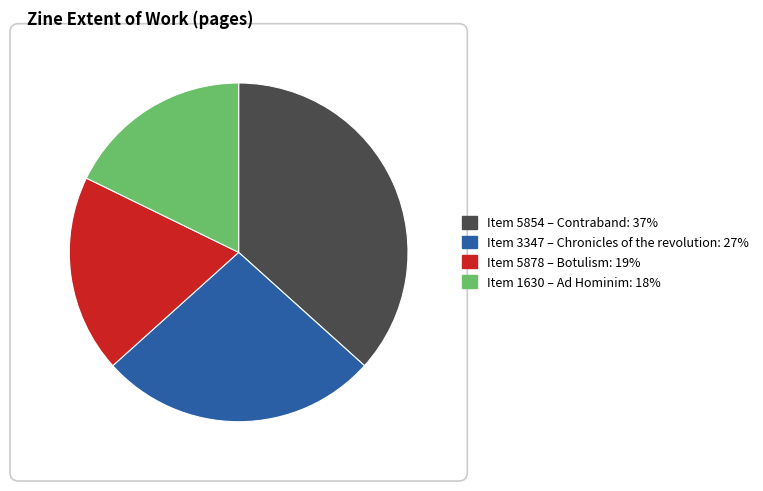

Is there any slice that represents more than half of the pie?

No